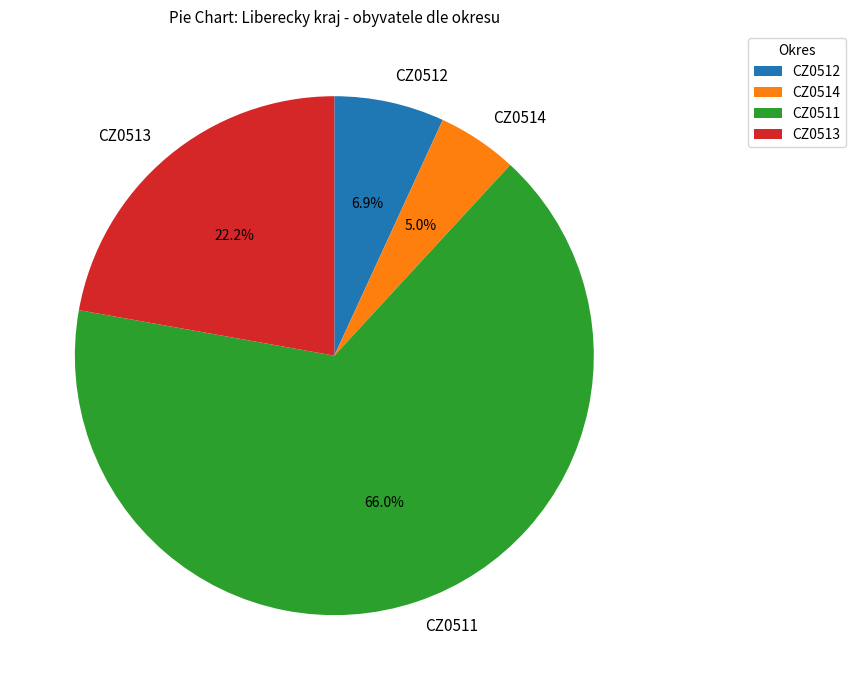

To the nearest percent, what is the difference between the largest and smallest slice percentages?

61%